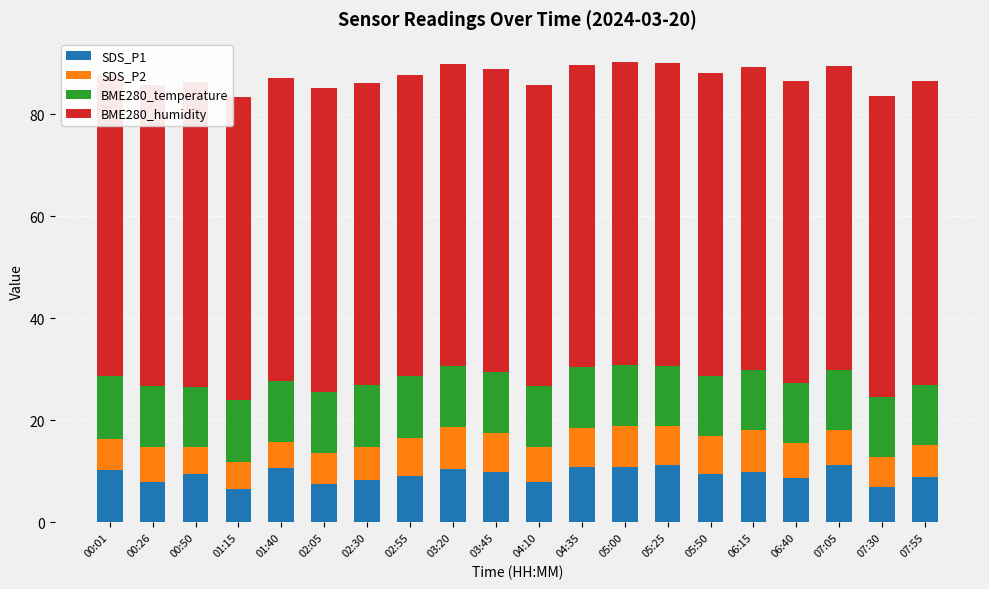

What are all the series names shown in the legend?

SDS_P1, SDS_P2, BME280_temperature, BME280_humidity